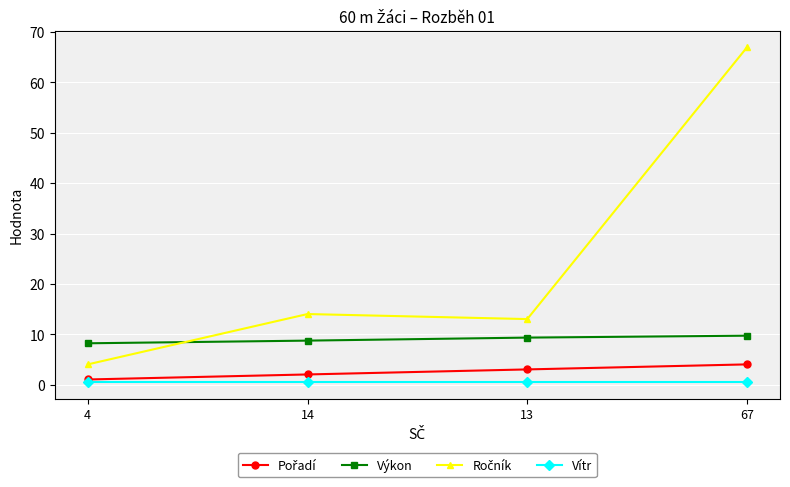

At which category is the sum across all series the highest?

67